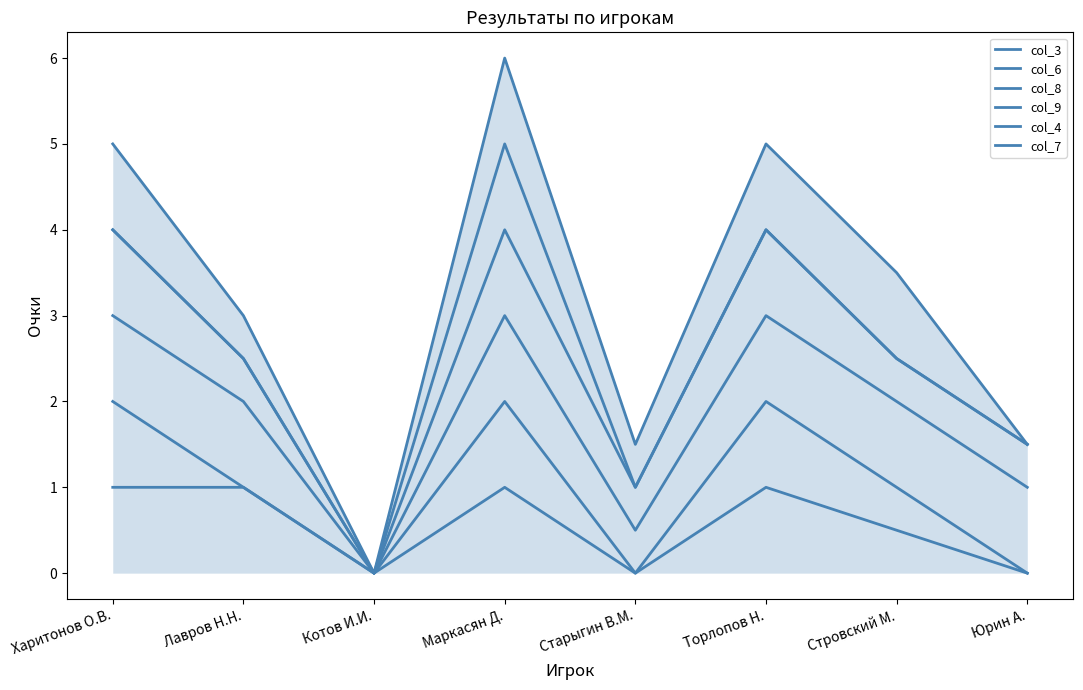

What is the value of the col_9 point at the 6th from the left?

4.0